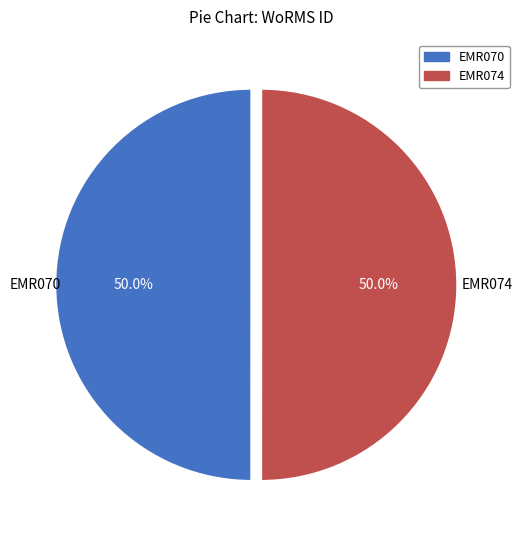

What is the total percentage of EMR070 and EMR074?

100.0%